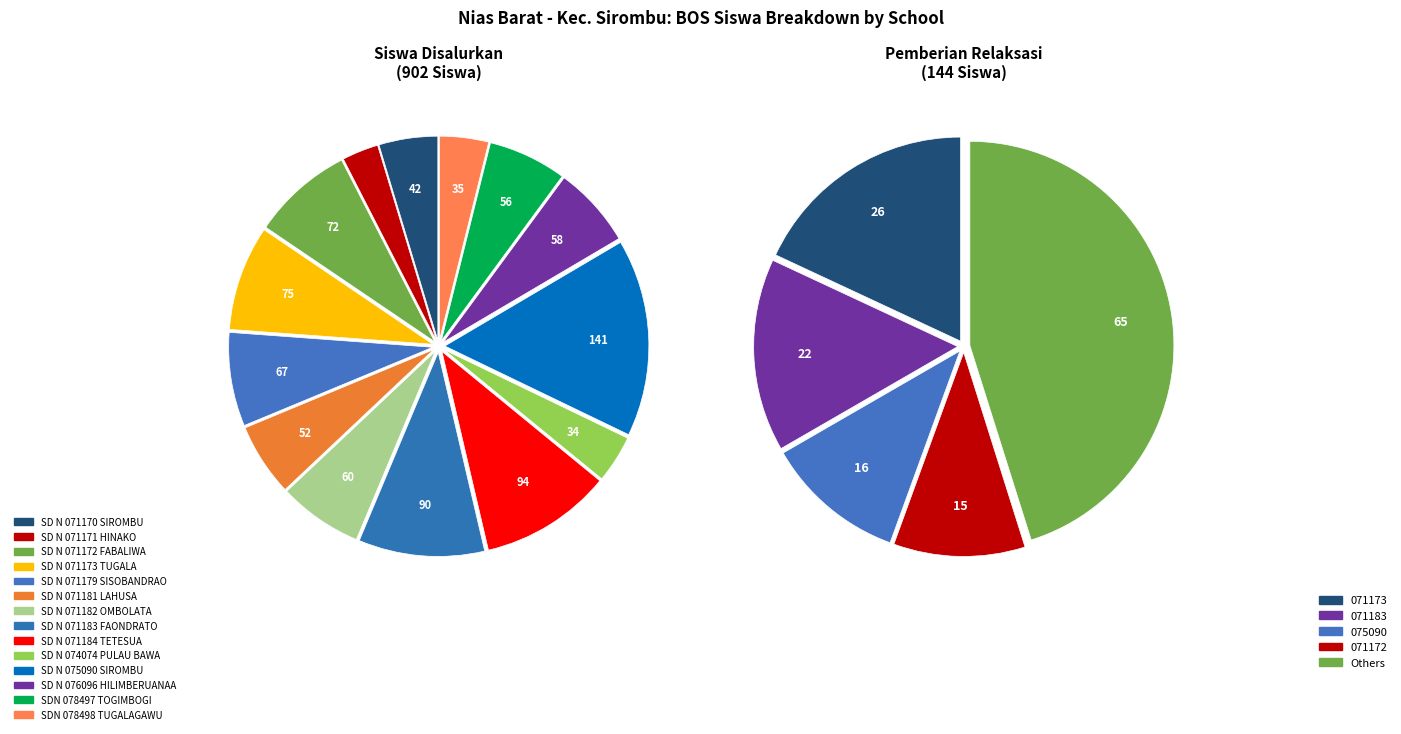

Does any single category account for the majority?

No